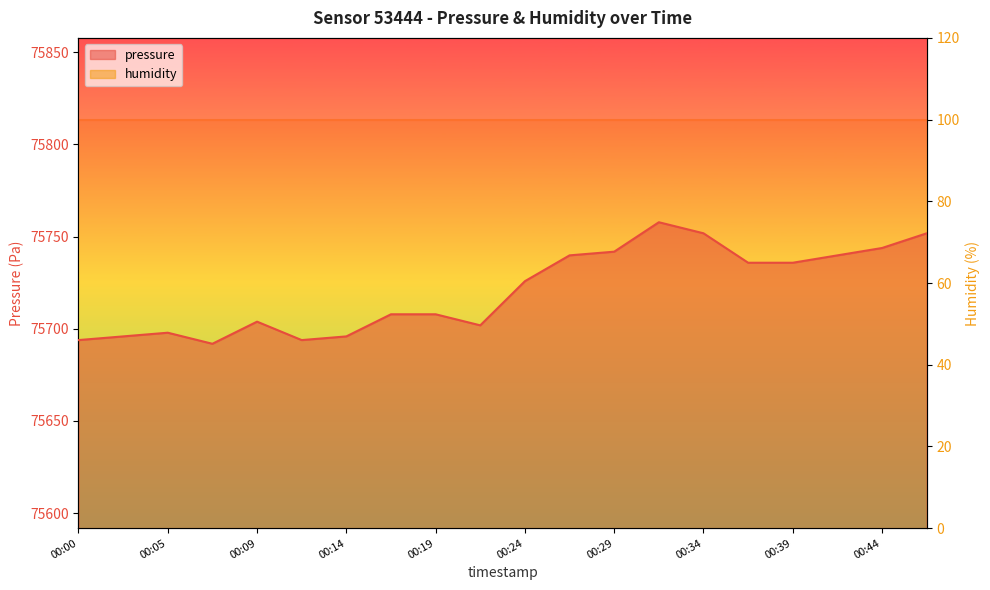

List the labels in order of value, largest first.

00:31, 00:34, 00:46, 00:44, 00:29, 00:27, 00:41, 00:36, 00:39, 00:24, 00:17, 00:19, 00:09, 00:22, 00:05, 00:02, 00:14, 00:00, 00:12, 00:07